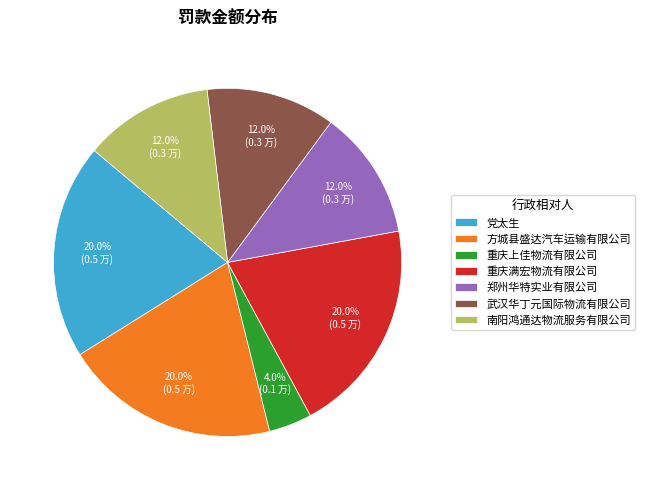

What percentage is the 南阳鸿通达物流服务有限公司 slice, to the nearest percent?

12%